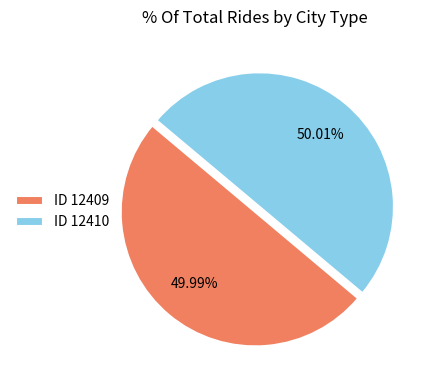

Does any single category account for the majority?

Yes